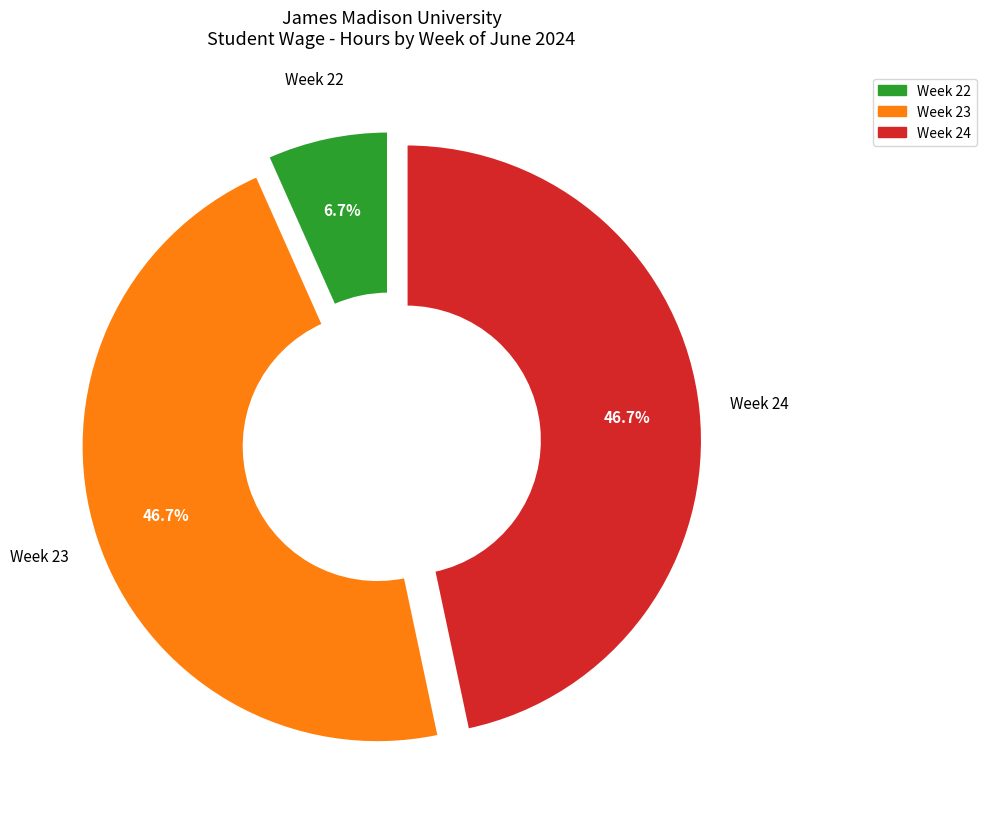

What portion of the pie excludes Week 22?

93.3%